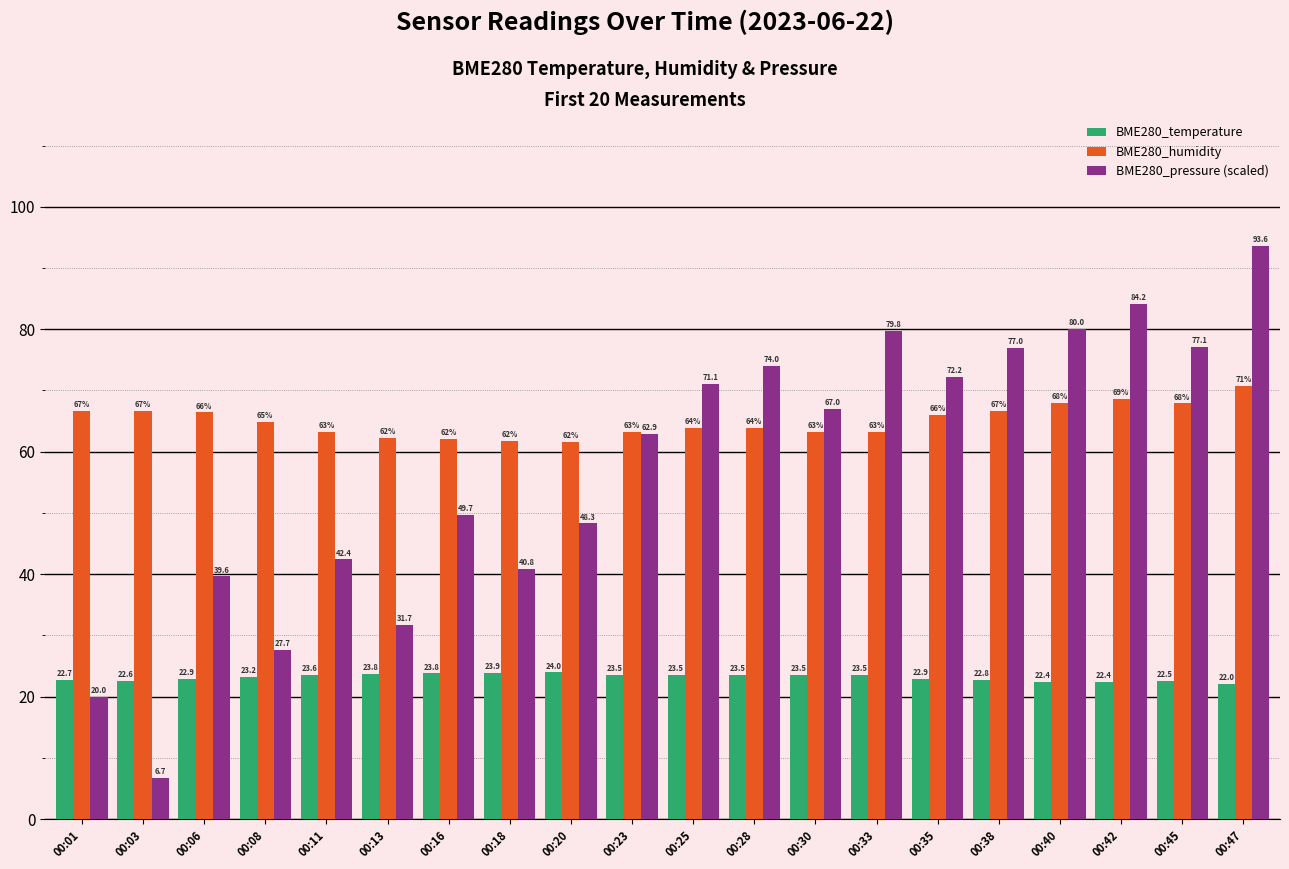

How many values in the BME280_humidity series exceed 64?

10